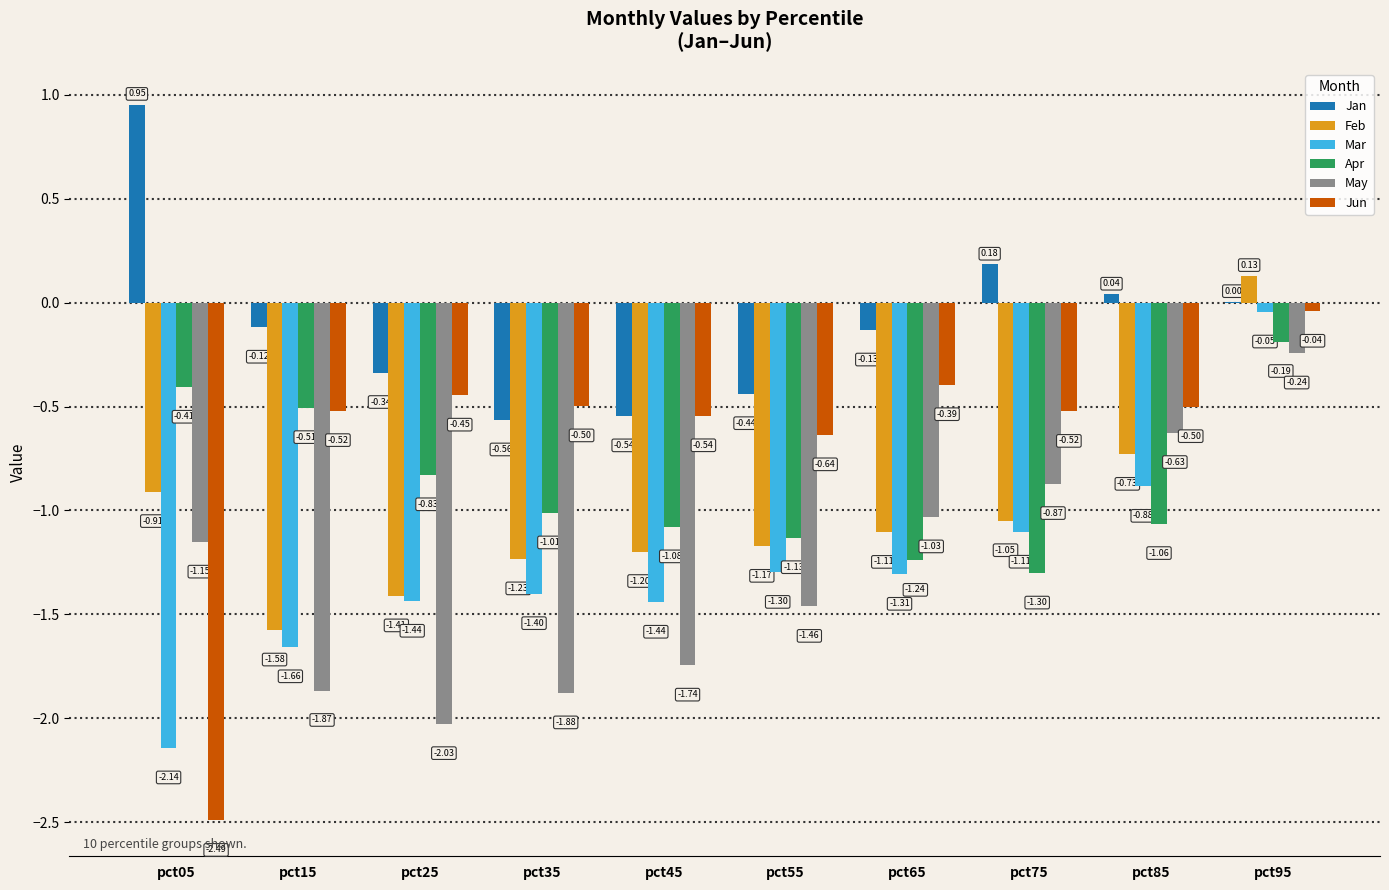

How many groups of bars are there?

10